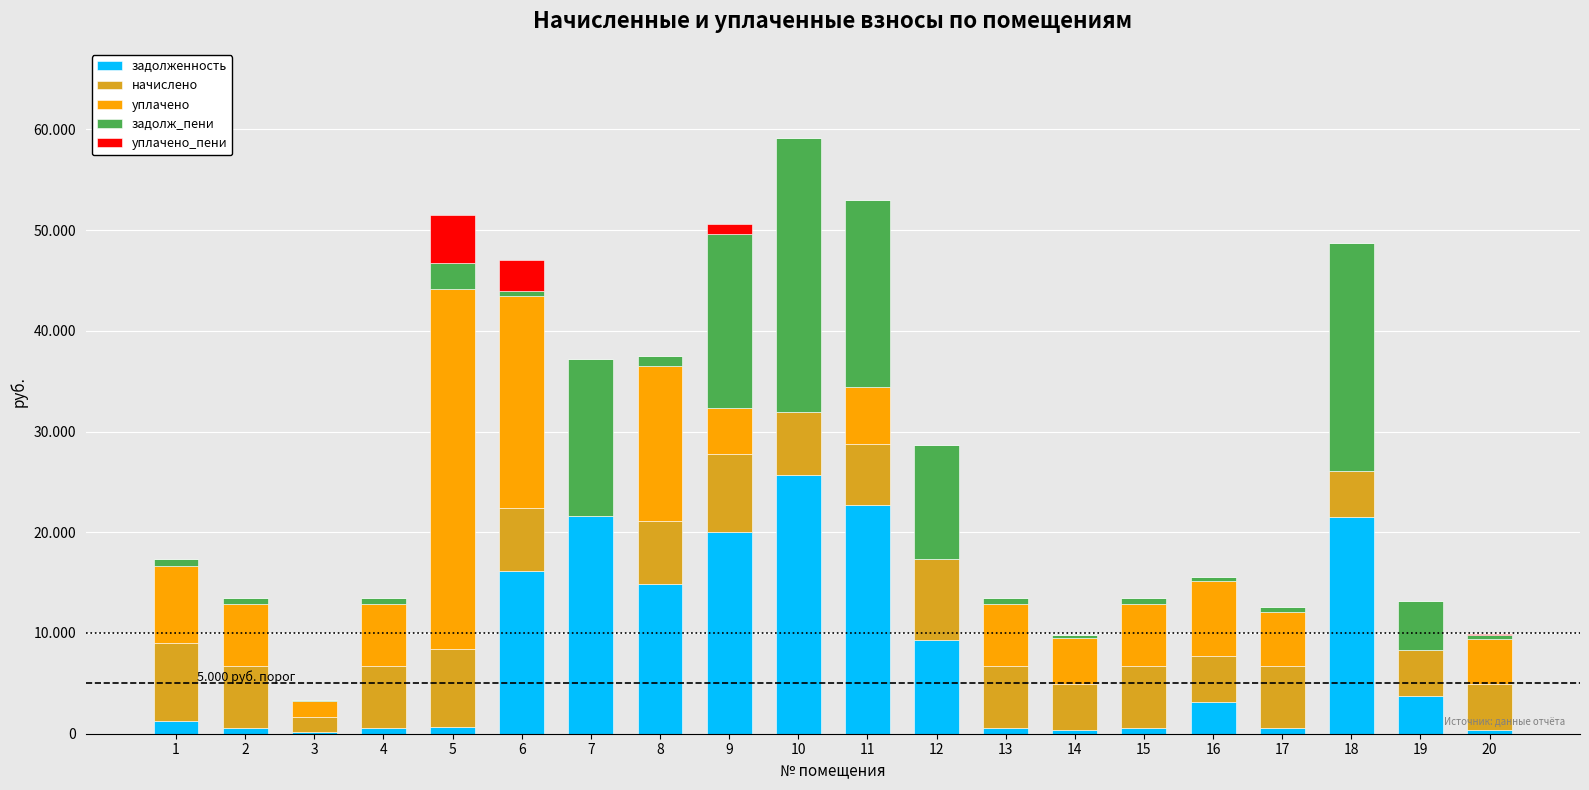

What are all the series names shown in the legend?

задолженность, начислено, уплачено, задолж_пени, уплачено_пени